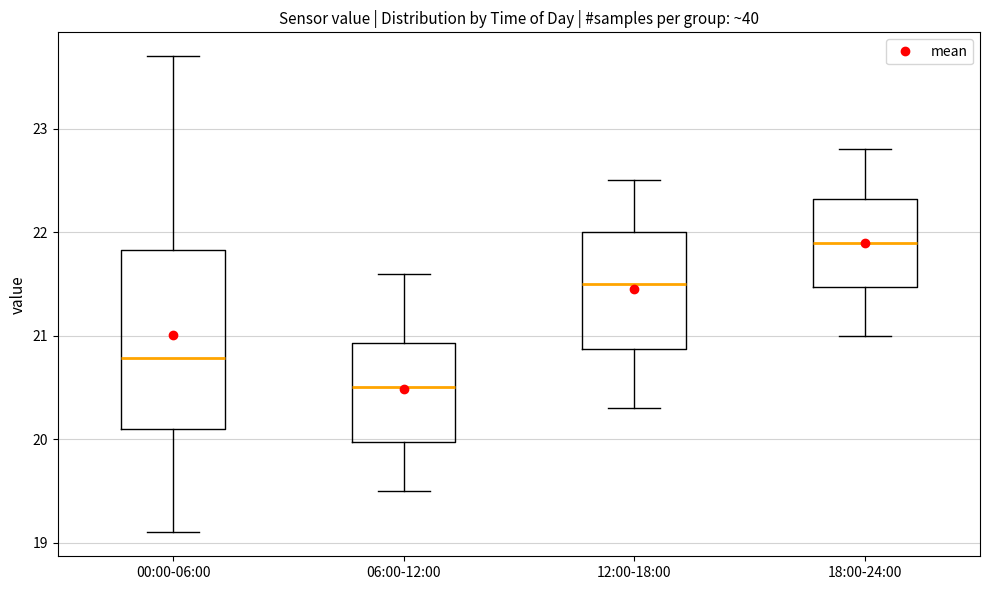

Where does the median line of the box for 12:00-18:00 sit on the y-axis? The values are not printed on the chart, so give them approximately, as read against the axis.

21.5